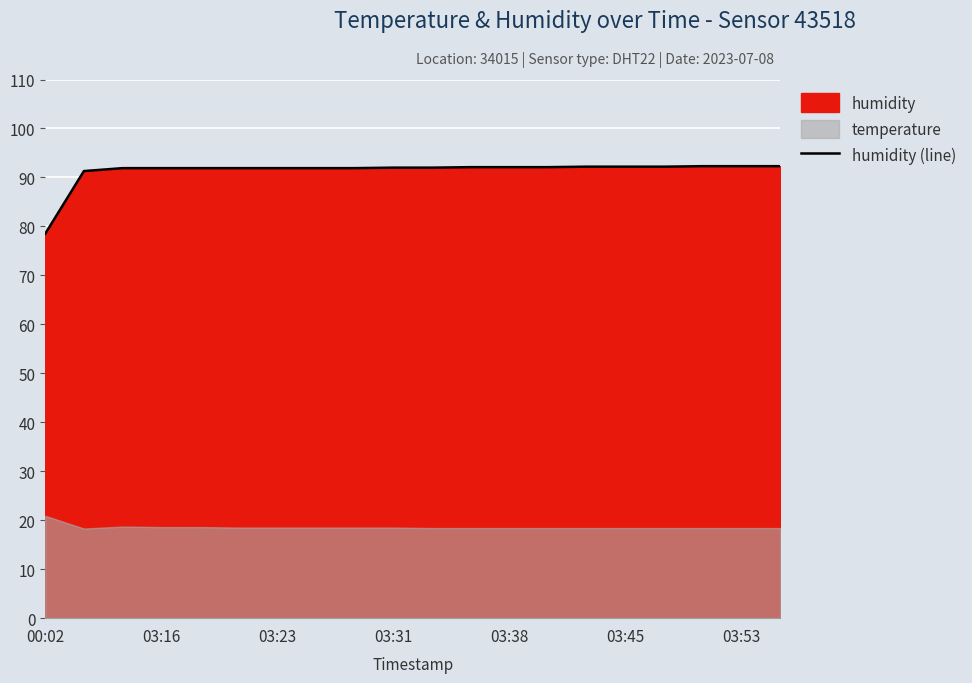

What is the maximum value for humidity (line)?

92.3